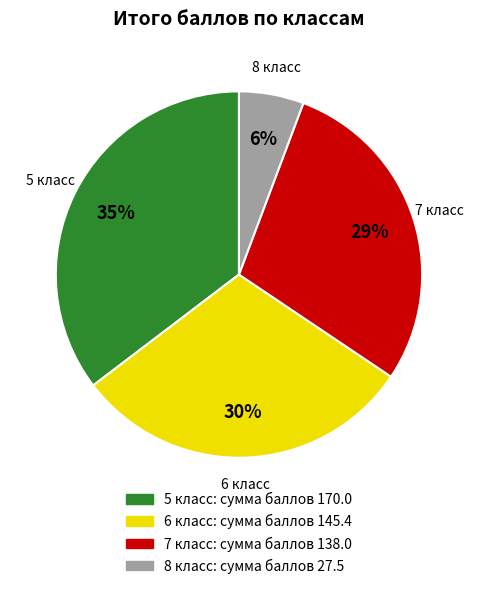

What percentage is the 5 класс slice, to the nearest percent?

35%